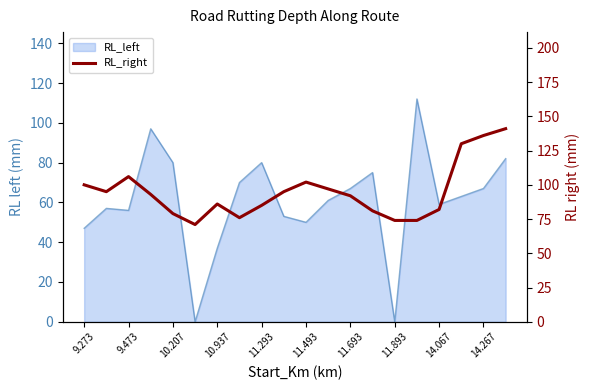

The value at 15 is 74. True or false?

True